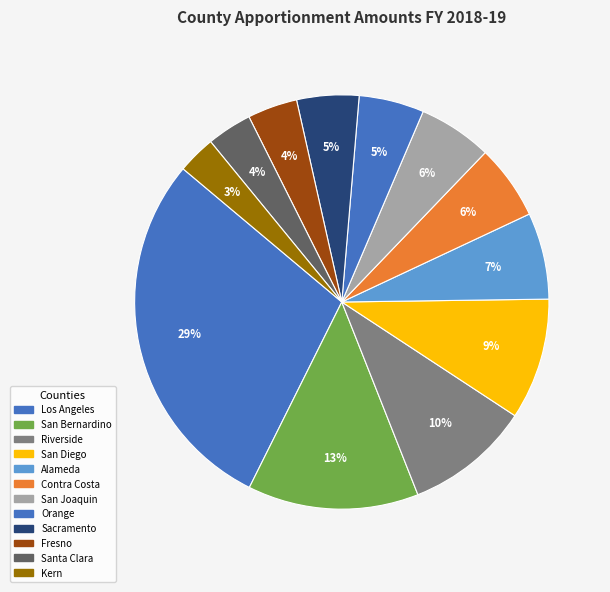

True or false: Orange accounts for 15% of the total.

False